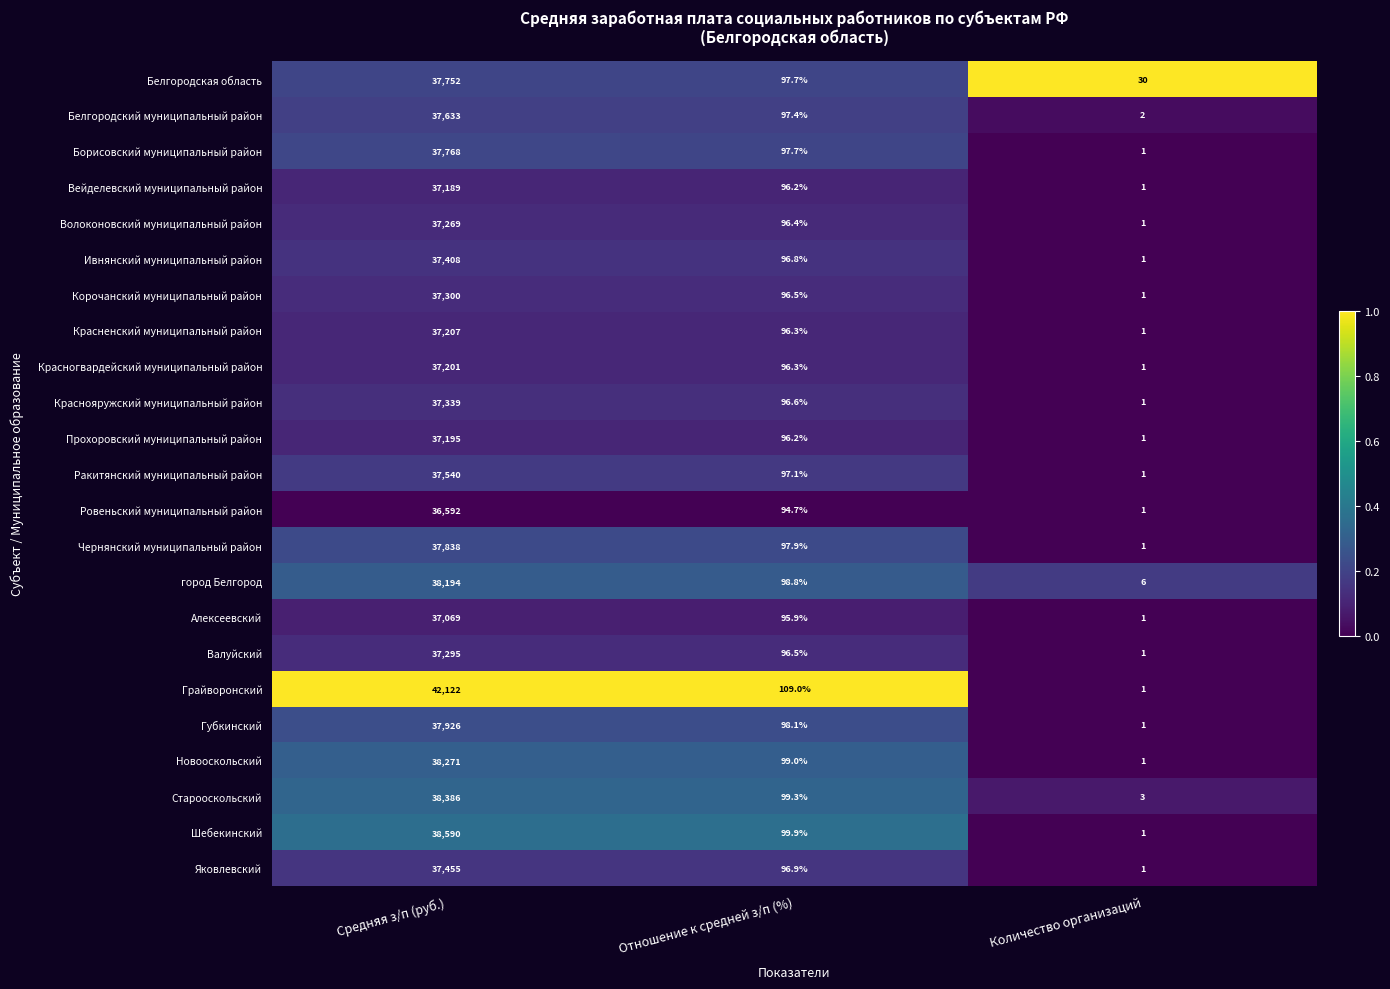

Which series has the widest spread of values?

Грайворонский